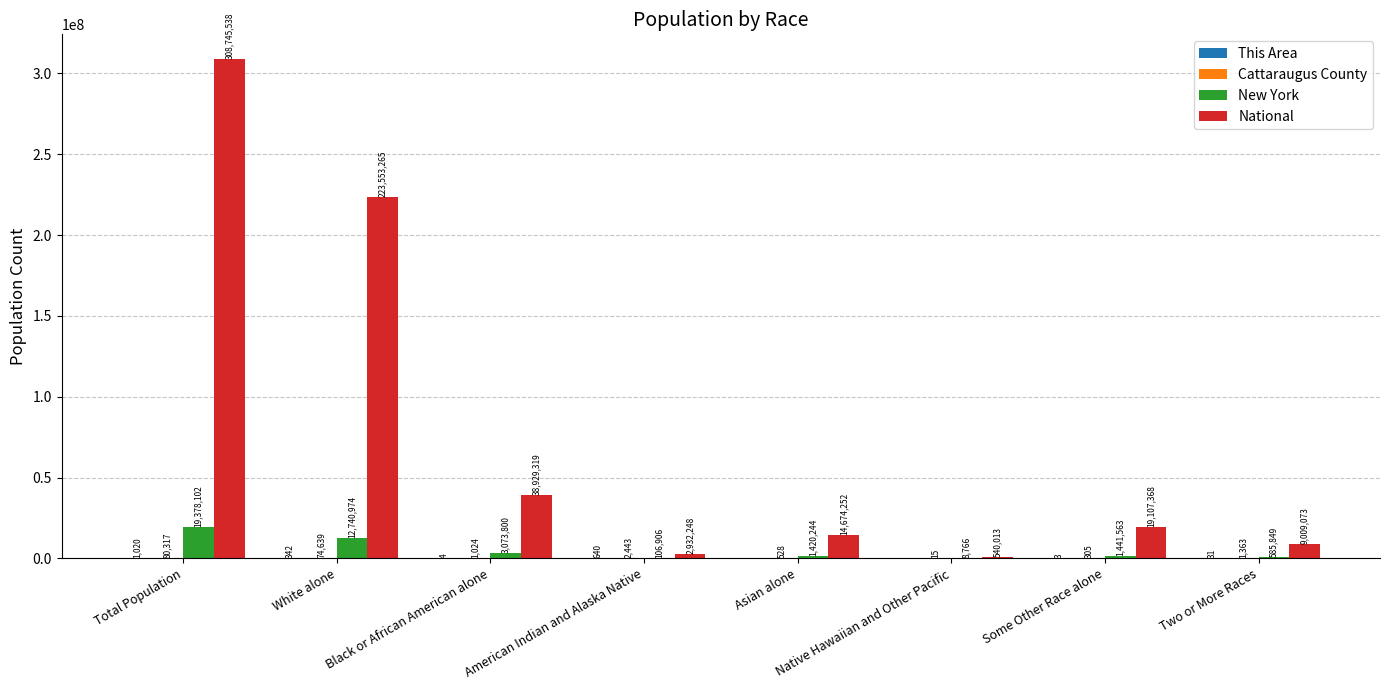

At which label is National closest to 154642775?

White alone